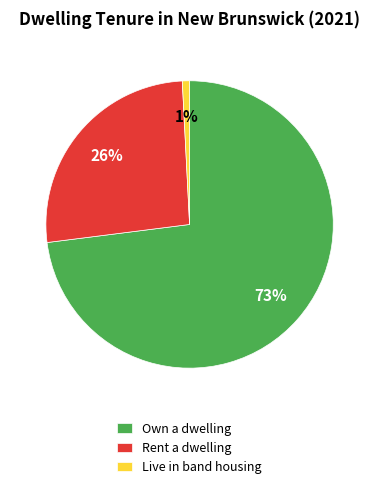

Rank the categories by value from highest to lowest.

Own a dwelling, Rent a dwelling, Live in band housing